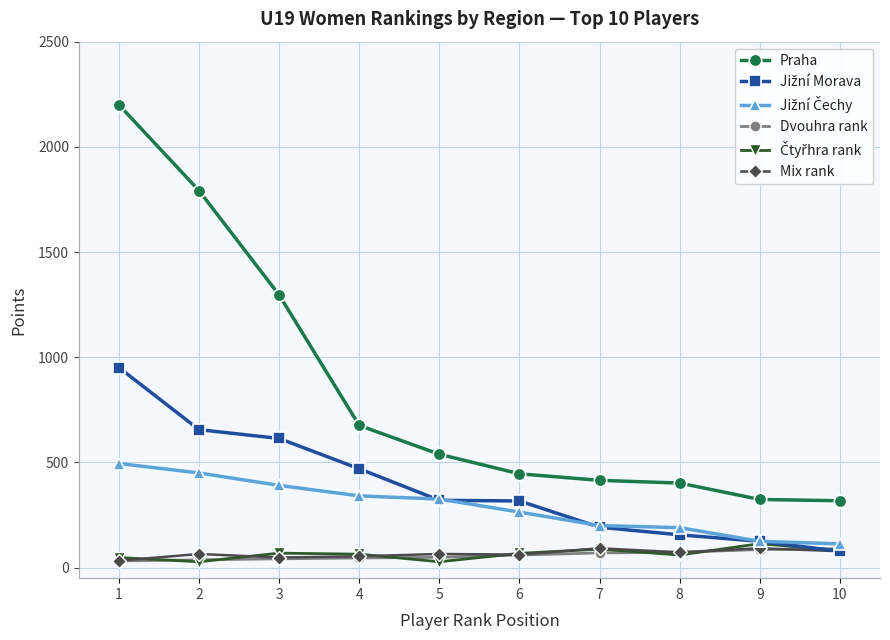

What is the total value across all series at 1?

3759